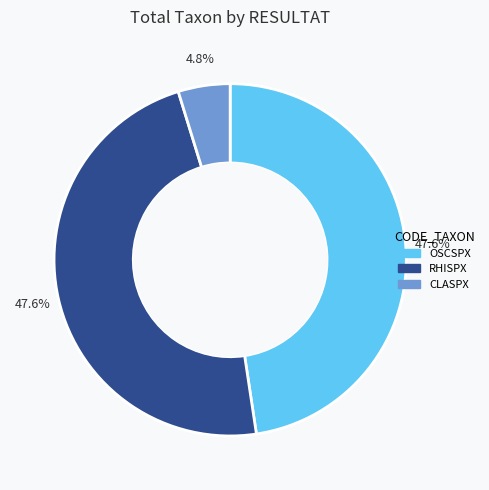

Combined, do RHISPX and CLASPX account for over 50%?

Yes